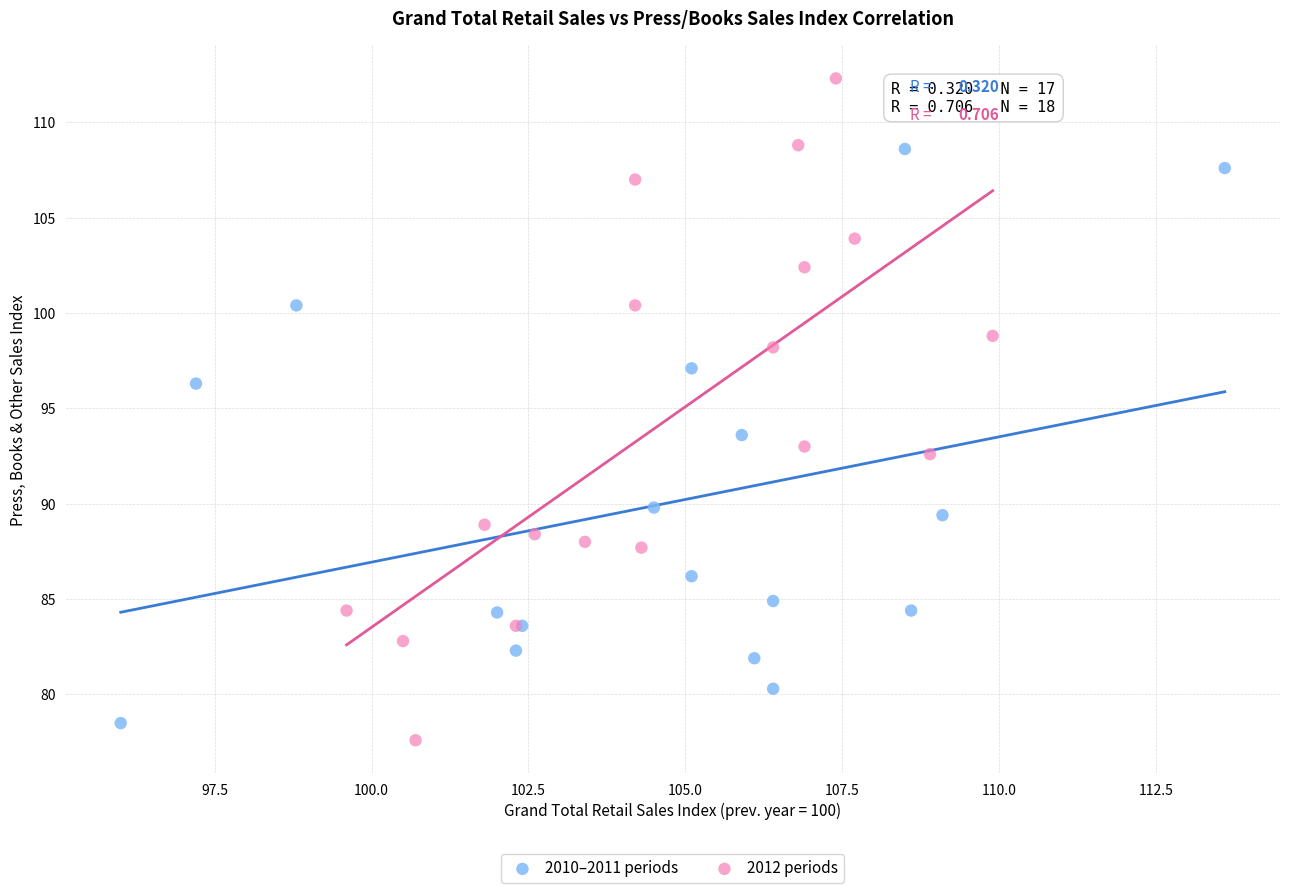

Which series reaches the minimum Y coordinate?

2012 periods